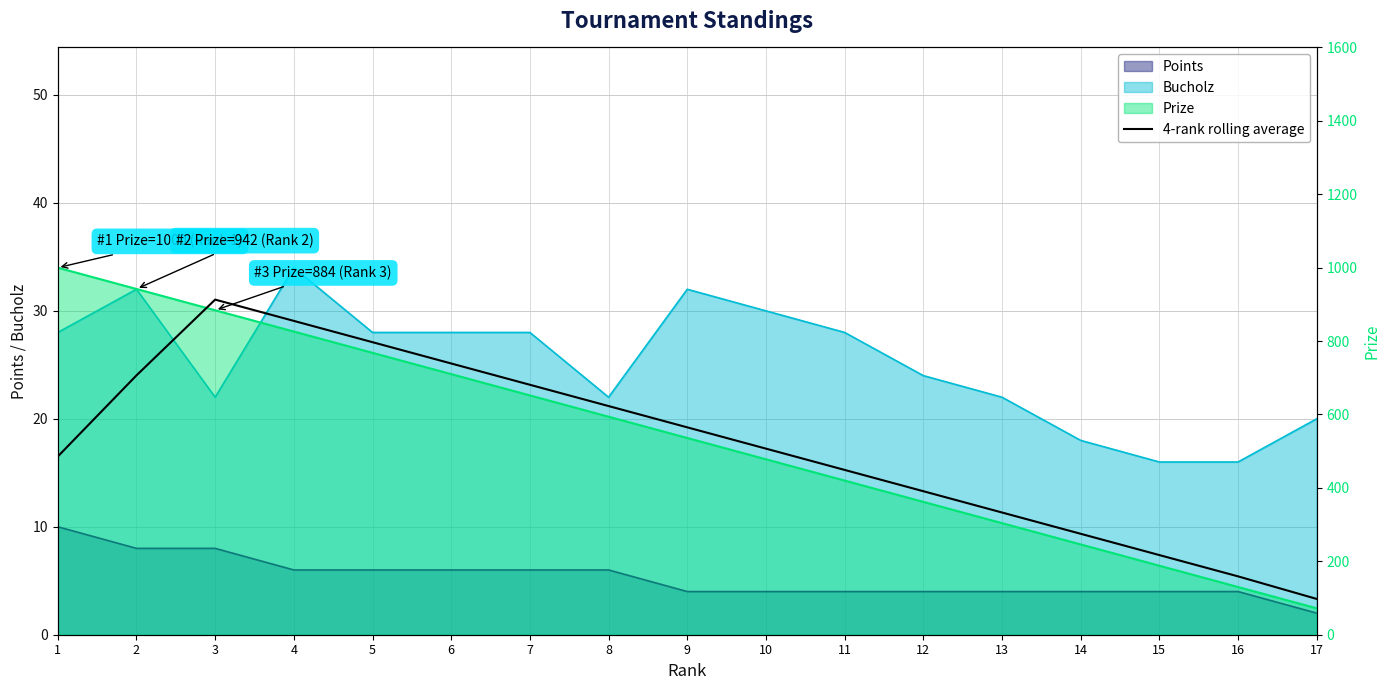

Reading left to right, extract all data points from this chart.

1=485.5	2=706.5	3=913.0	4=855.0	5=797.0	6=739.0	7=681.0	8=623.0	9=565.0	10=507.0	11=449.0	12=391.0	13=333.0	14=275.0	15=217.0	16=159.0	17=97.5